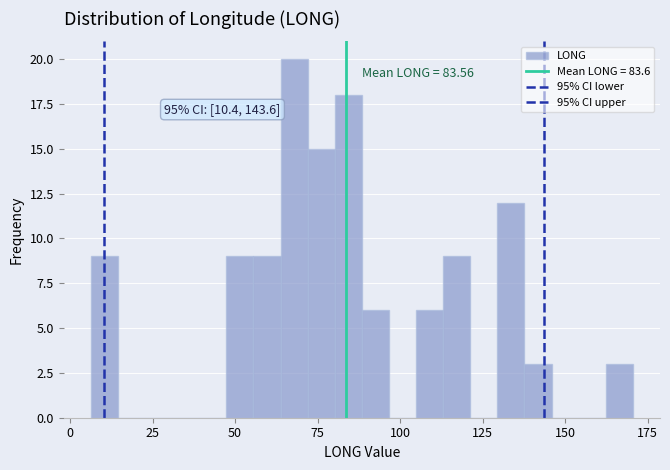

Read against the x-axis, roughly where is the centre of the tallest bar?

70